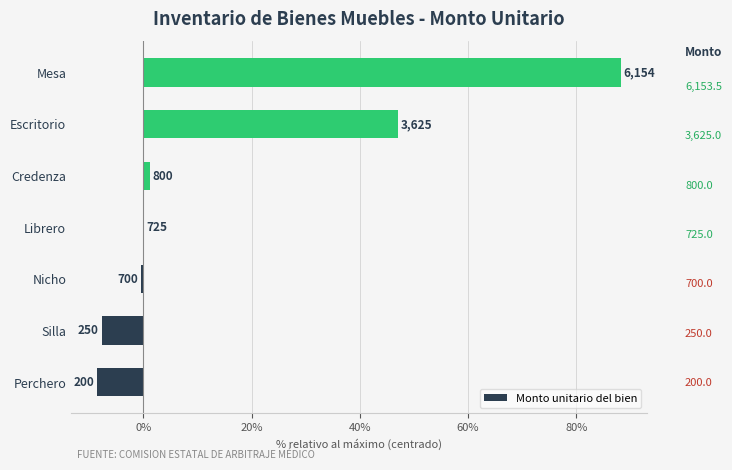

Are the bars horizontal?

Yes